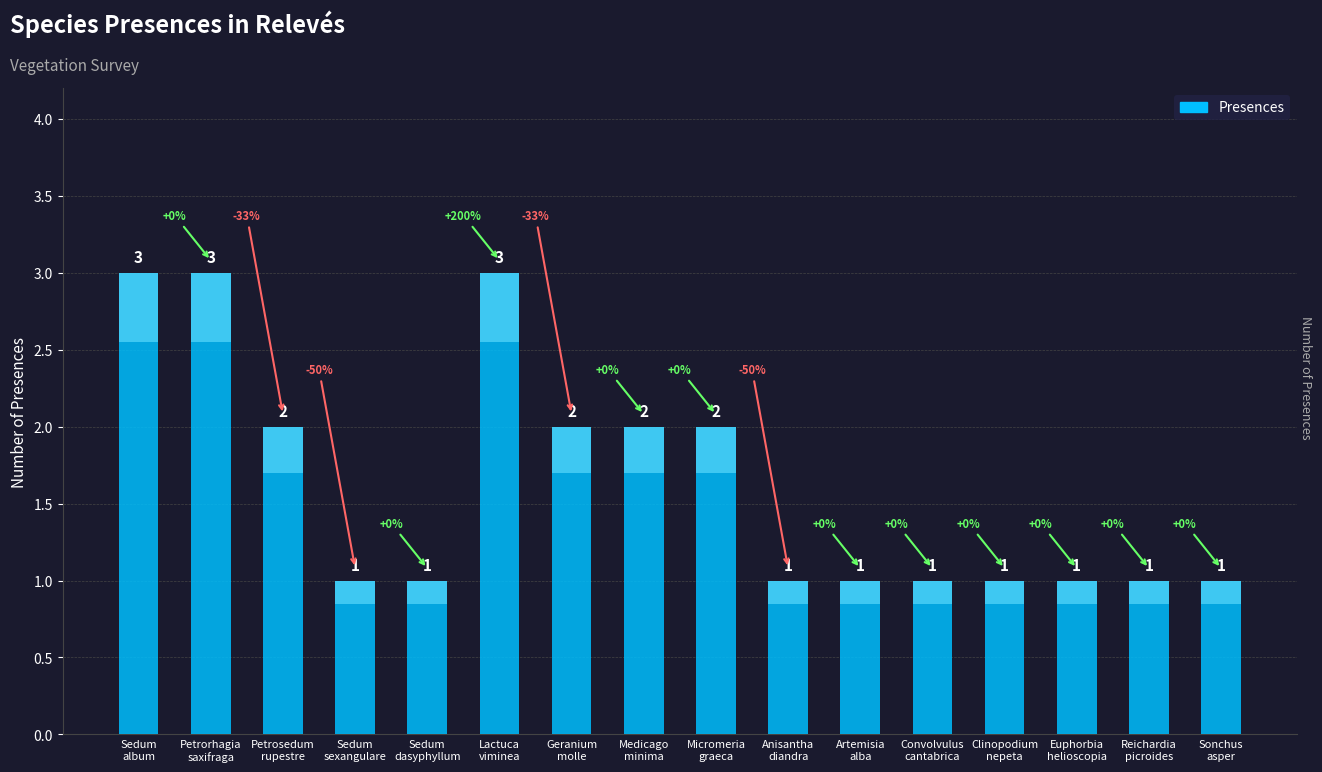

At which category does the chart reach its peak across all series?

Sedum album